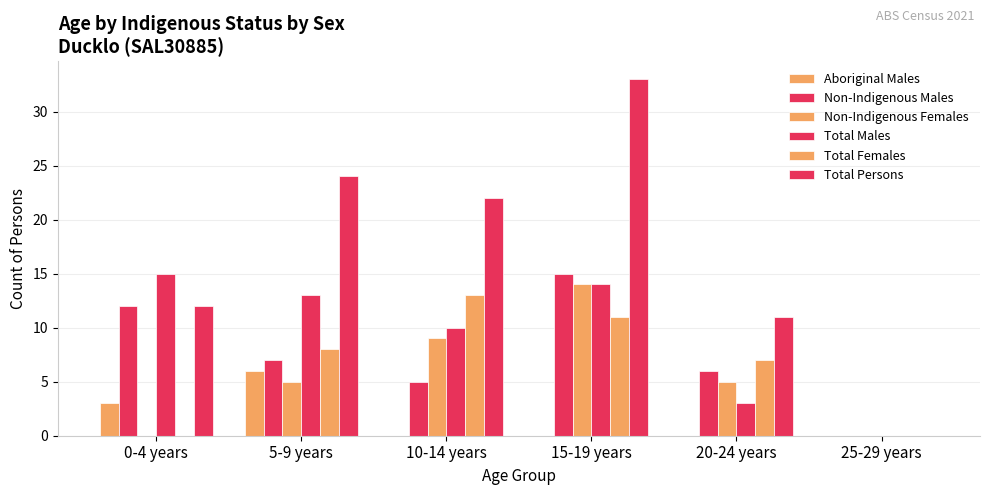

Count the number of data series in this chart.

6